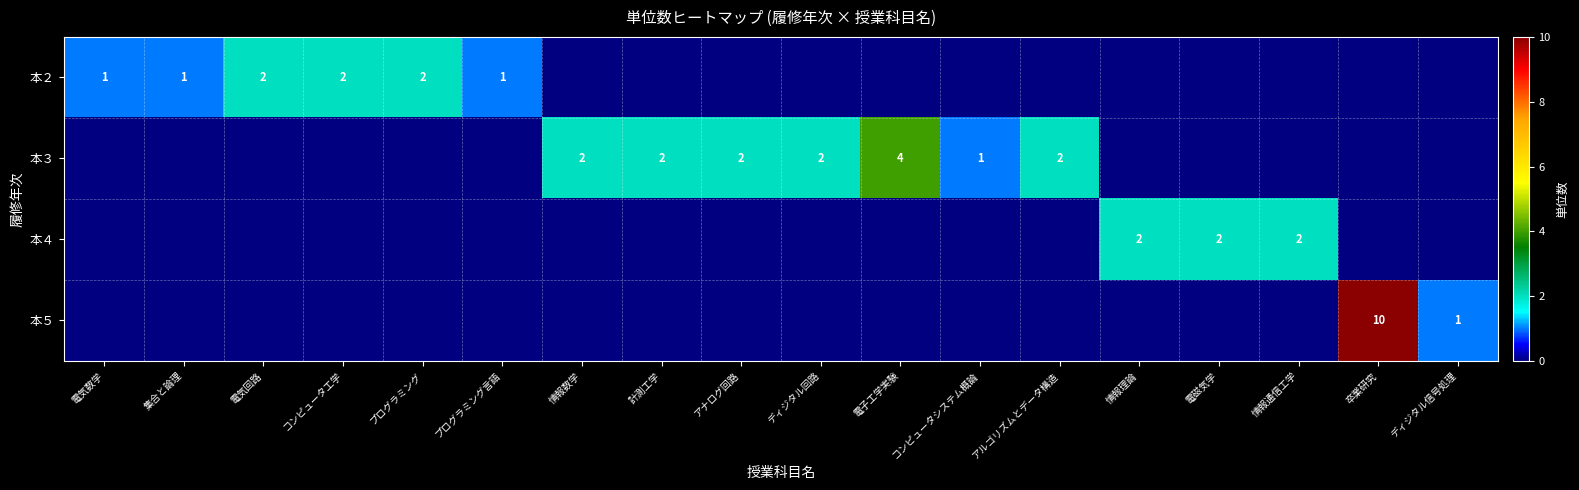

At which category does the chart reach its peak across all series?

卒業研究